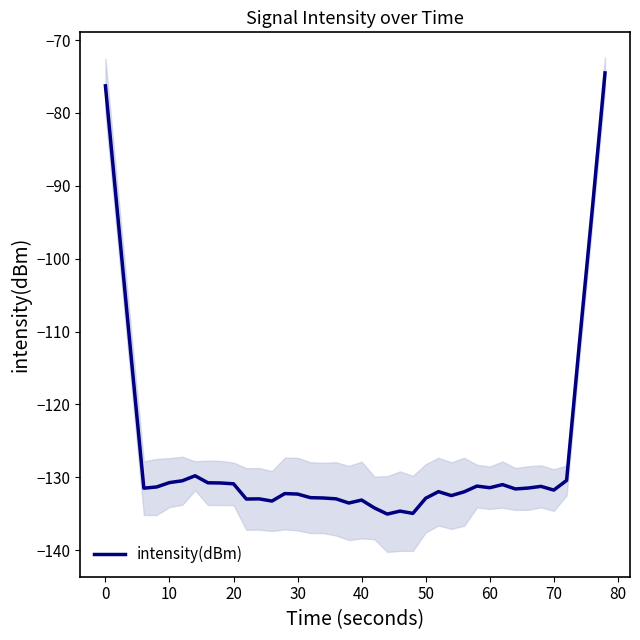

Does the chart display data point markers on the line(s)?

No